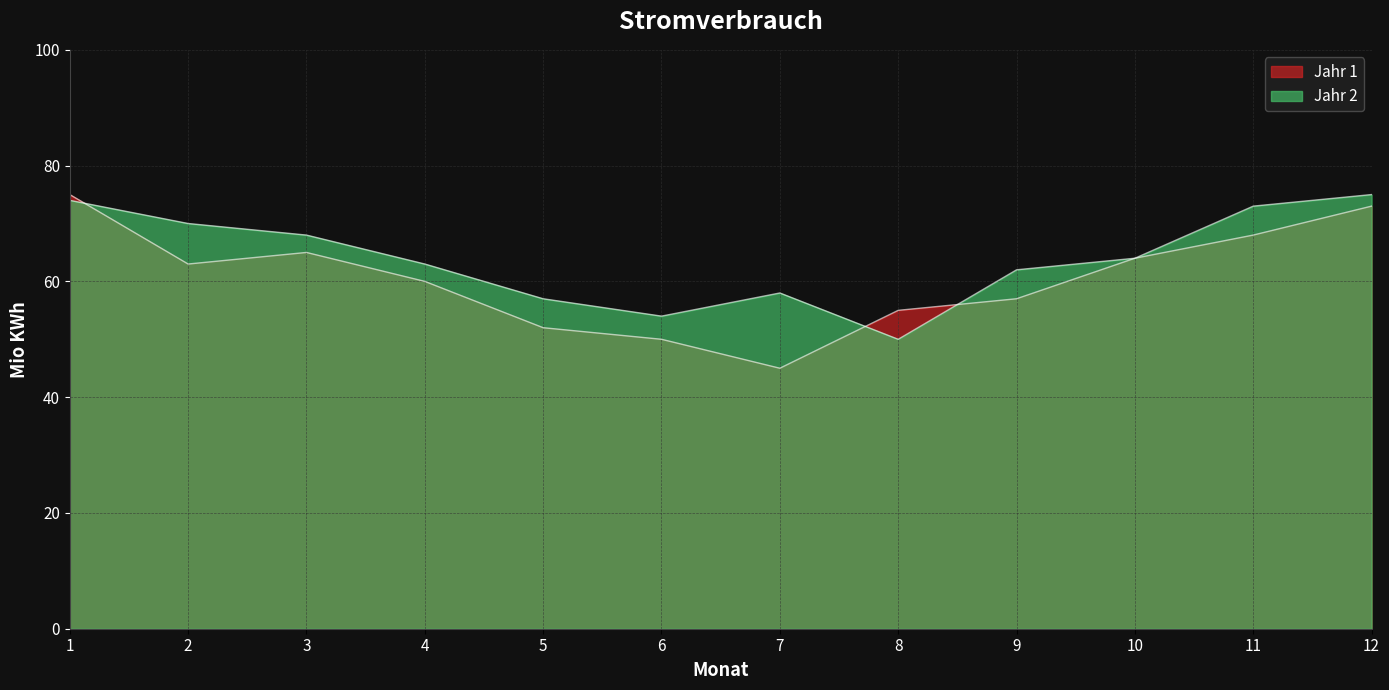

Is the value of Jahr 2 at 2 greater than the value of Jahr 1 at 3?

Yes